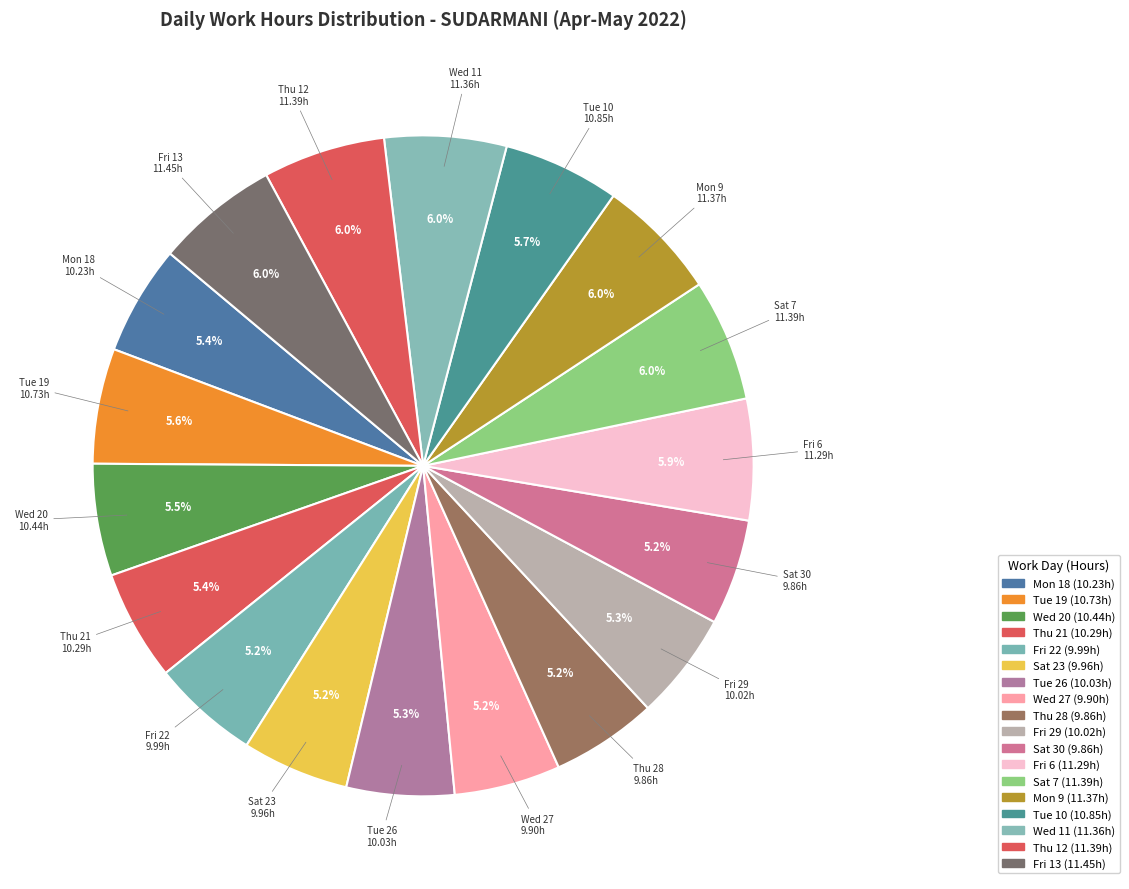

To the nearest percent, what is the difference between the largest and smallest slice percentages?

1%